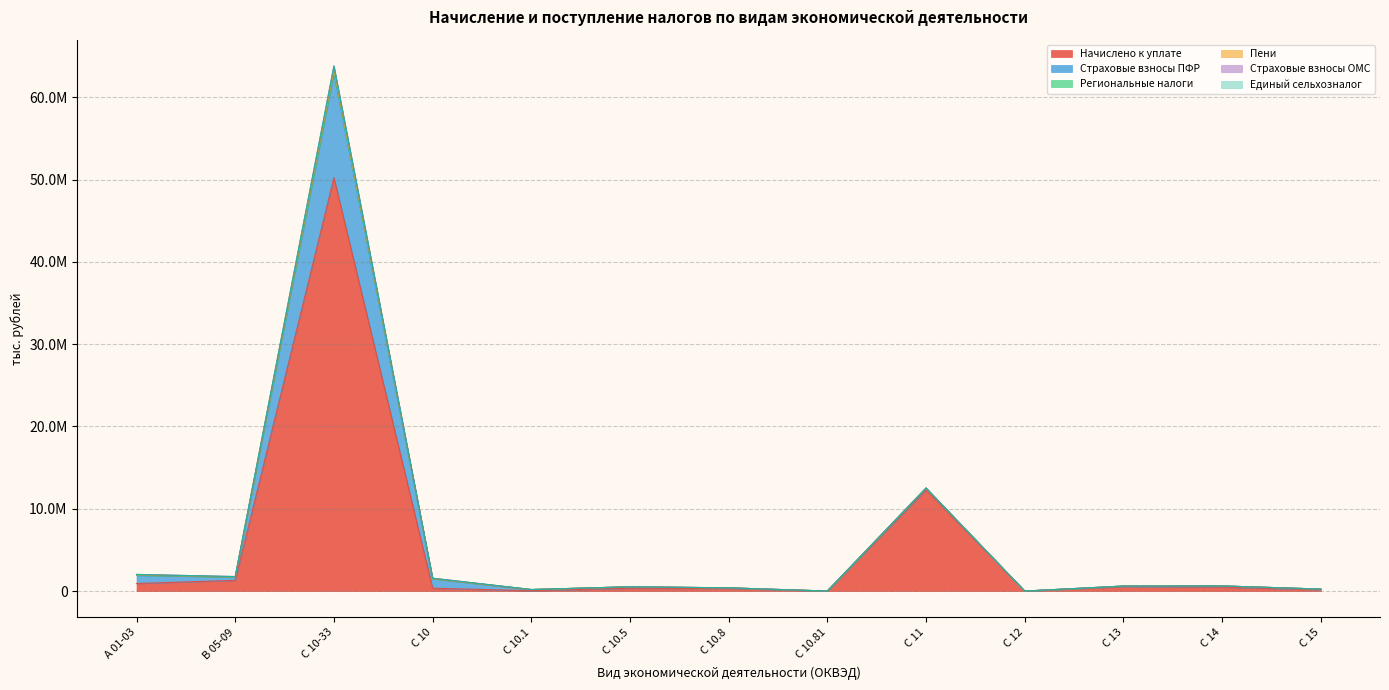

What is the average value of the Единый сельхозналог series?

382